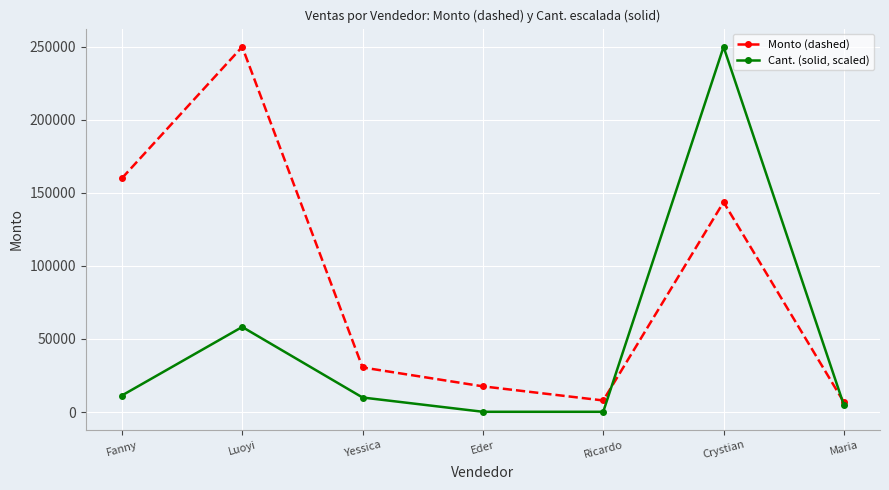

True or false: Monto (dashed) has a value of 17550.0 at Eder.

True